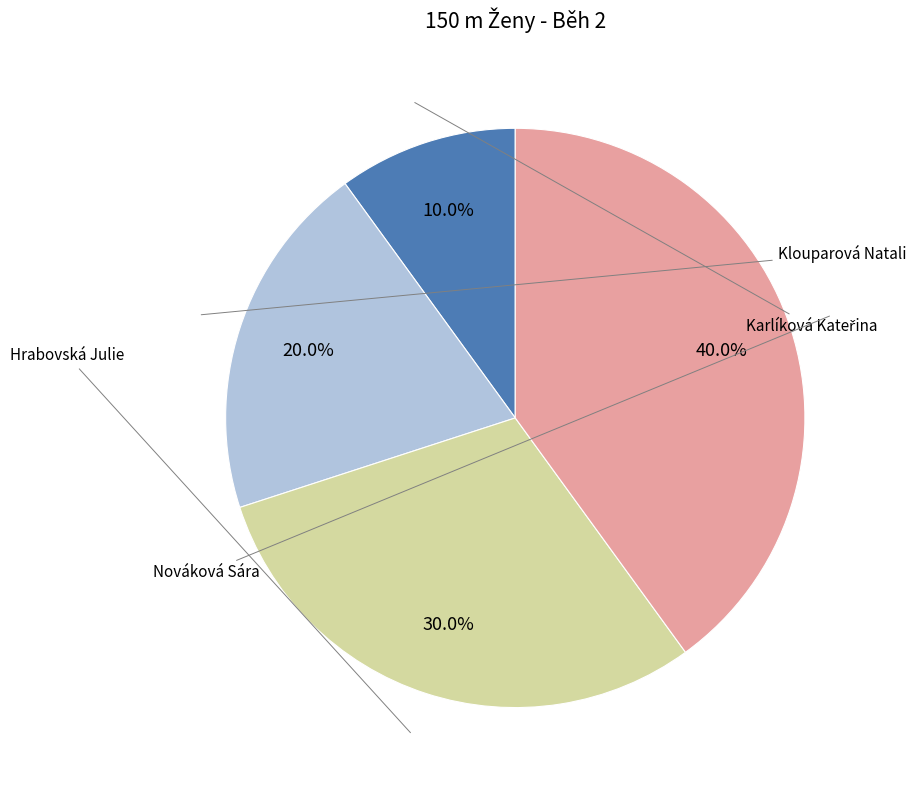

Does any single category account for the majority?

No